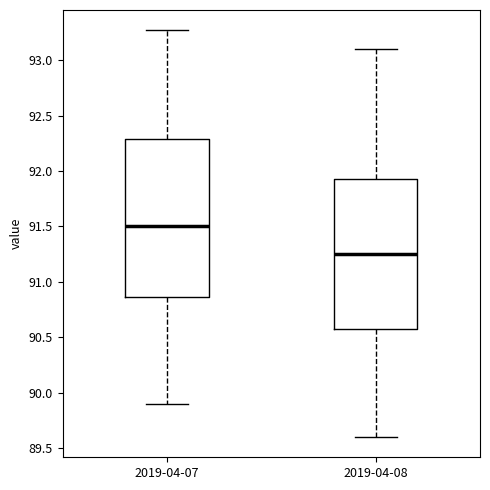

Where does the upper whisker of the box for 2019-04-07 end on the y-axis? The values are not printed on the chart, so give them approximately, as read against the axis.

93.25